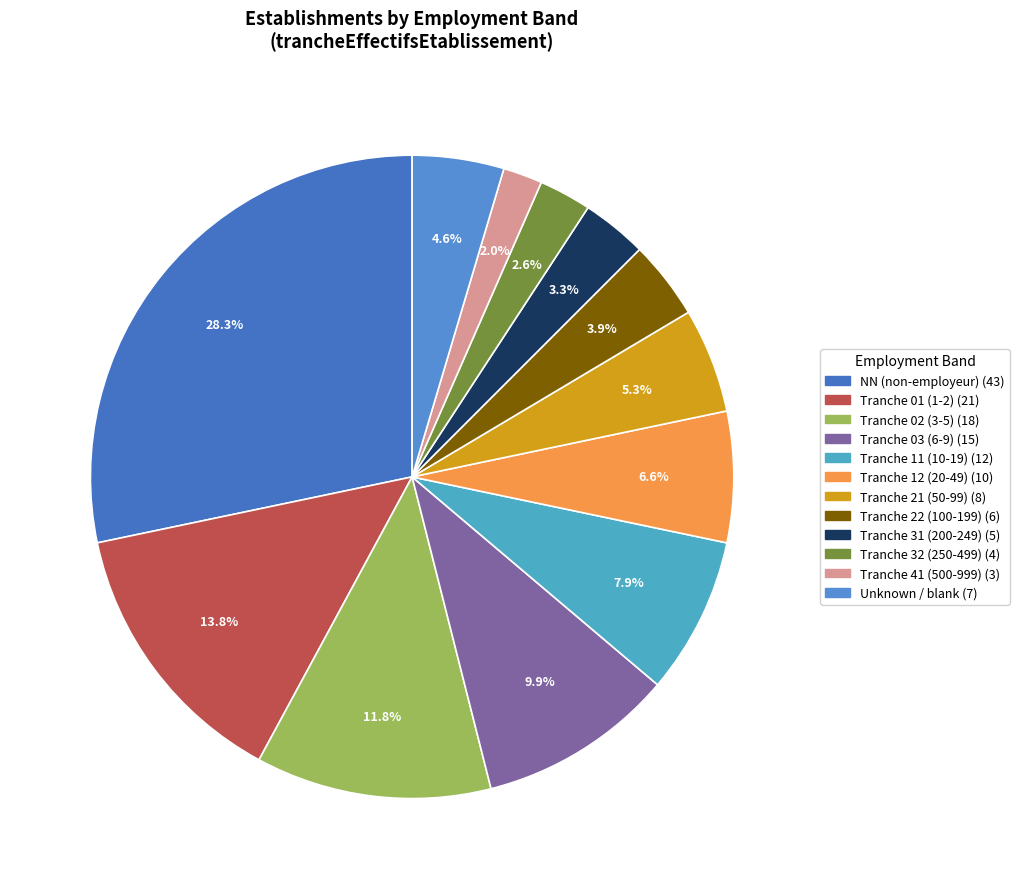

To the nearest percent, what is the difference between the largest and smallest slice percentages?

26%